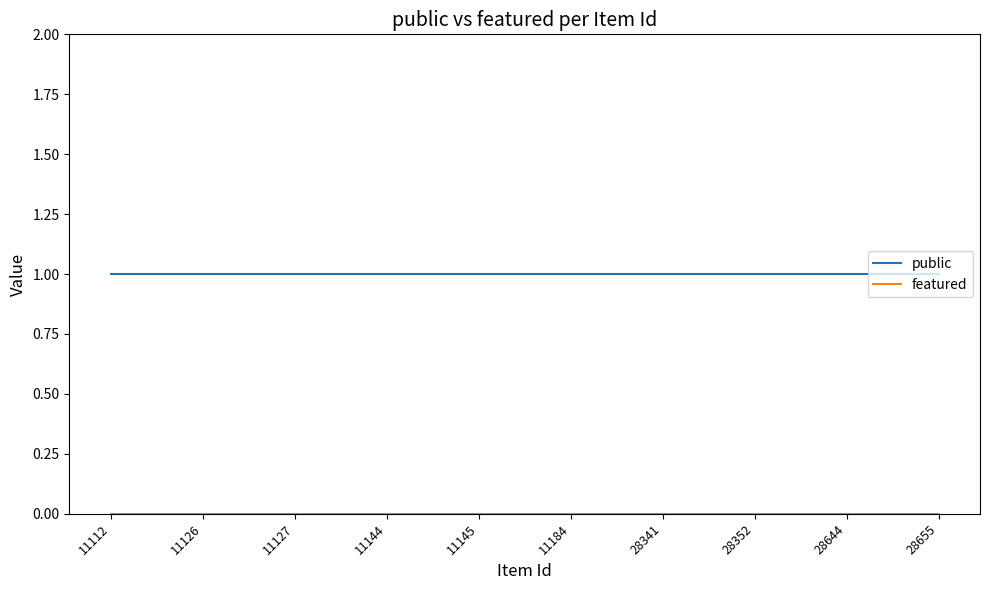

Which series has the largest total across all categories?

public